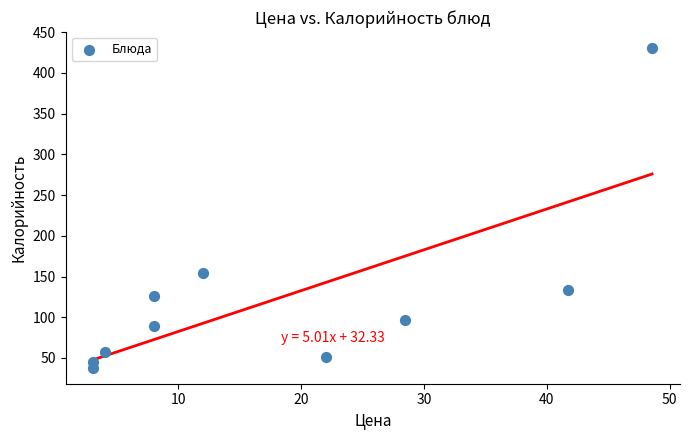

What is the average Y value?

122.1